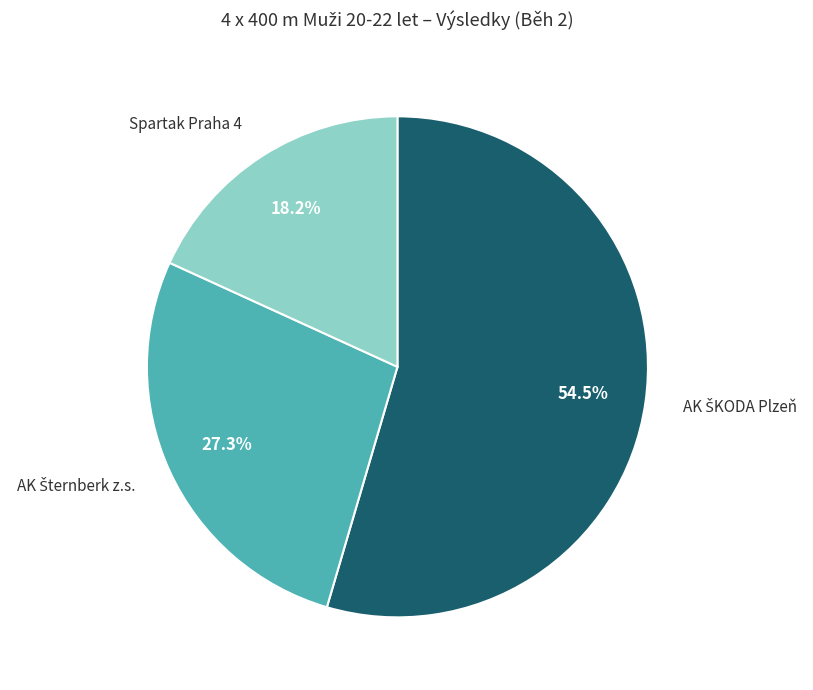

Is there a majority slice in this chart?

Yes